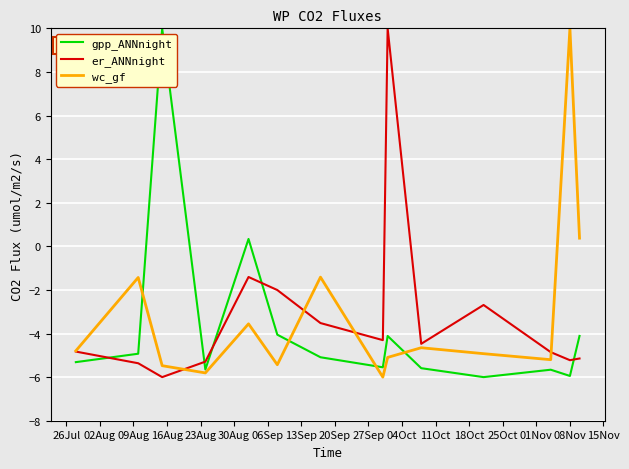

True or false: er_ANNnight and gpp_ANNnight intersect in this chart.

True